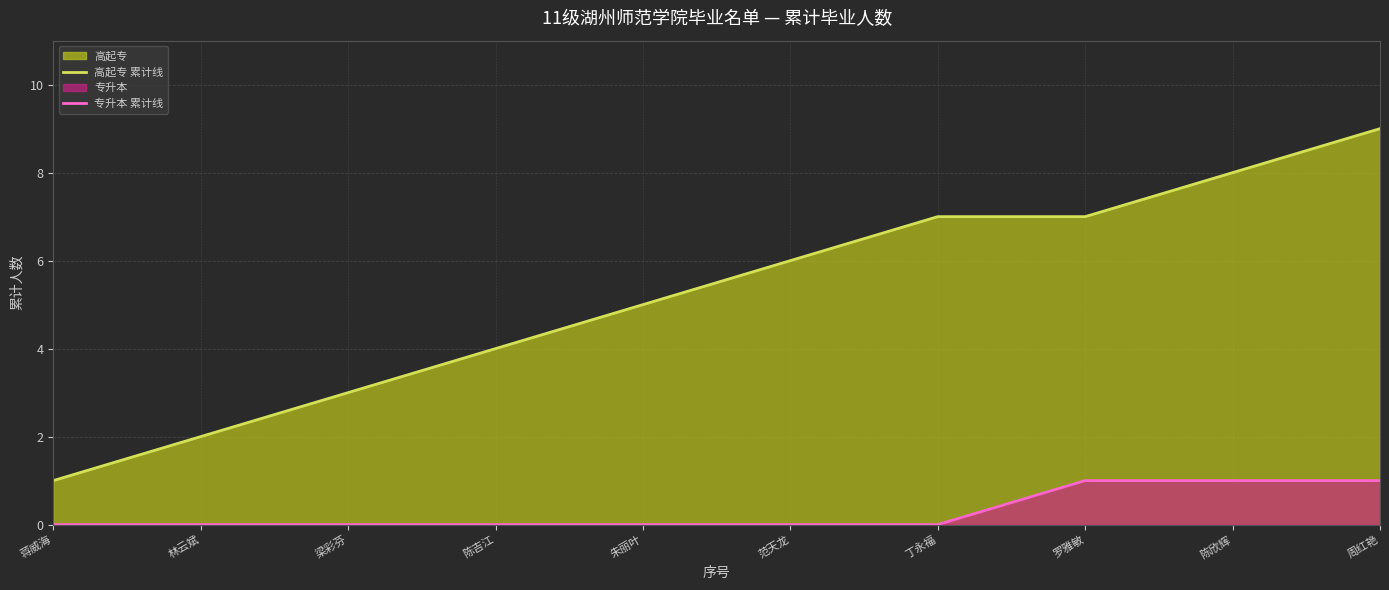

Between 陈吉江 and 丁永福, which series saw the biggest shift?

高起专 累计线